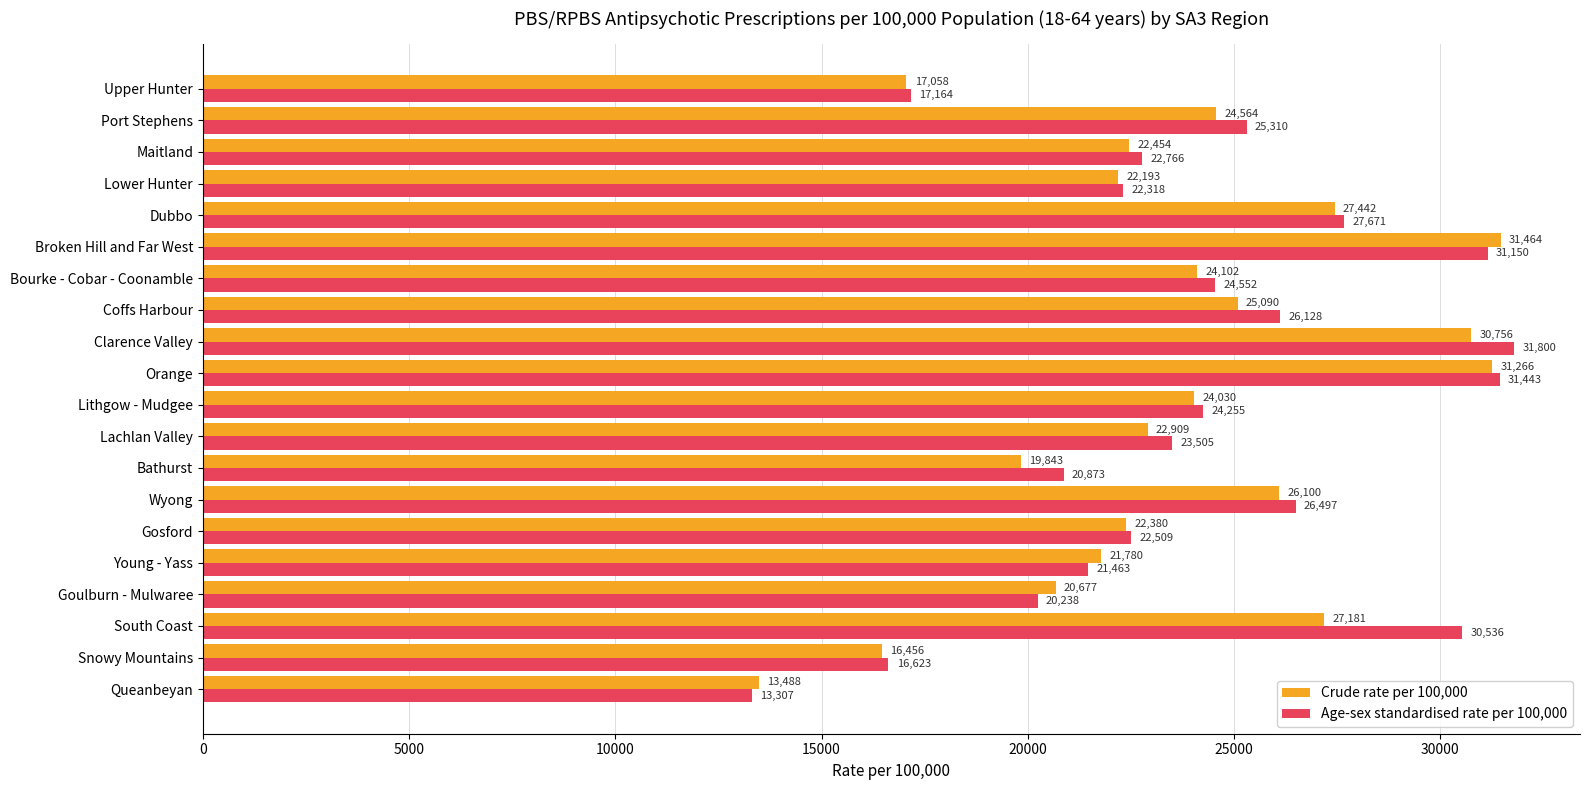

How many distinct data groups are displayed?

2